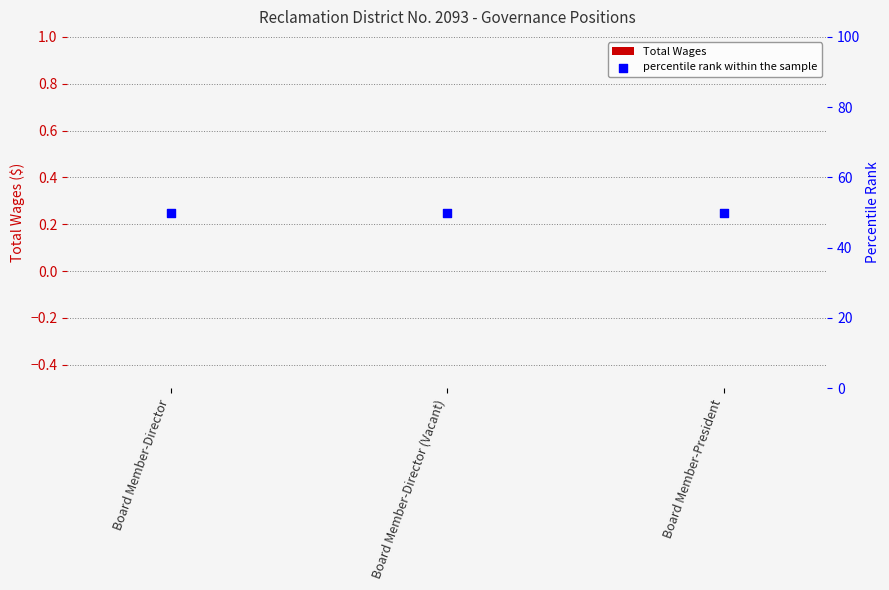

Which series has the largest Y range (max minus min)?

Total Wages